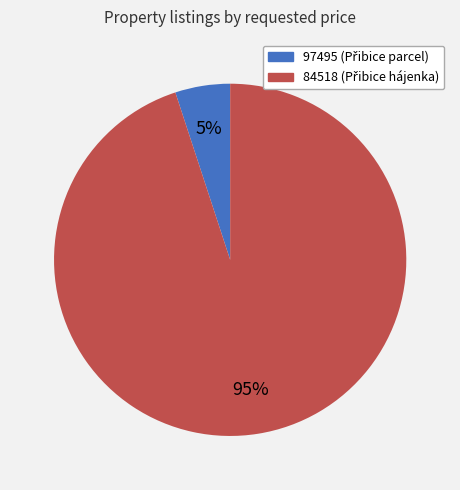

Does any single category account for the majority?

Yes